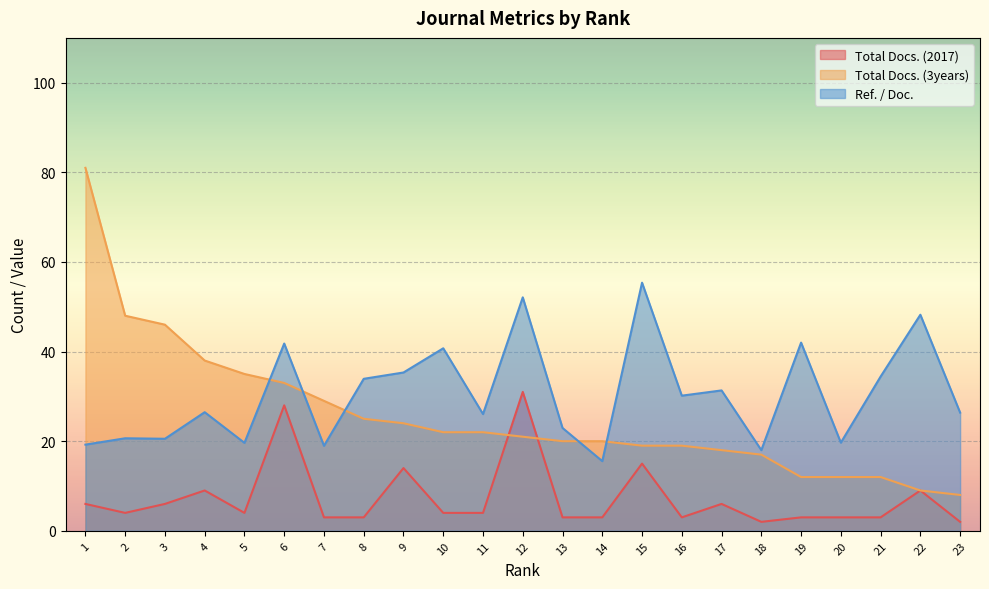

What is the difference between the second highest and second lowest values in the Total Docs. (3years) series?

39.0